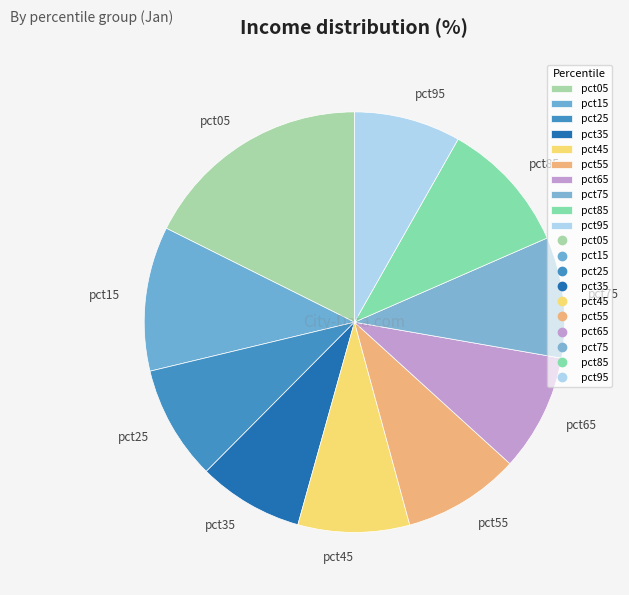

What is the largest slice in the pie chart?

pct05